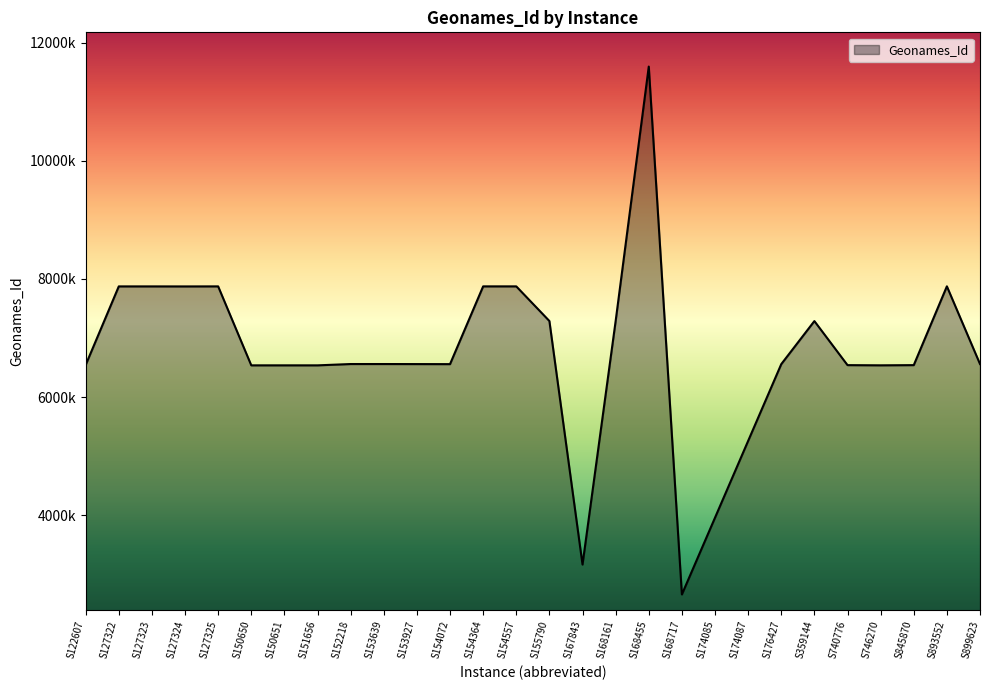

The chart shows a value of 3528970 at S168717. True or false?

False